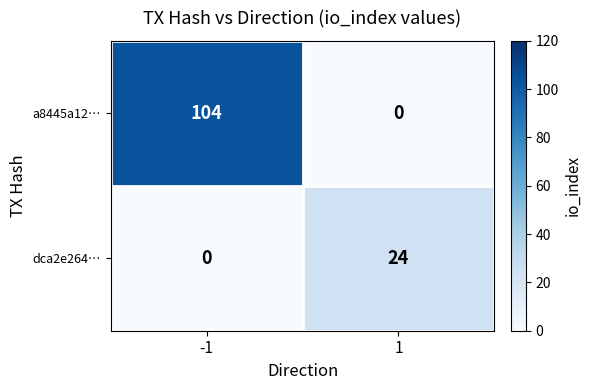

What is the sum of all a8445a12… values?

104